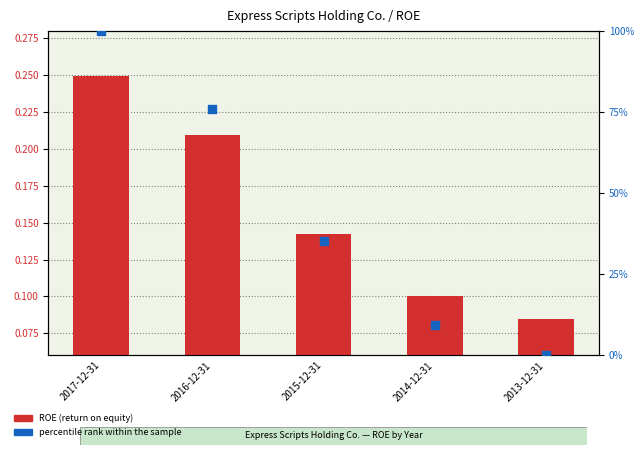

At which category is the sum across all series the highest?

2017-12-31